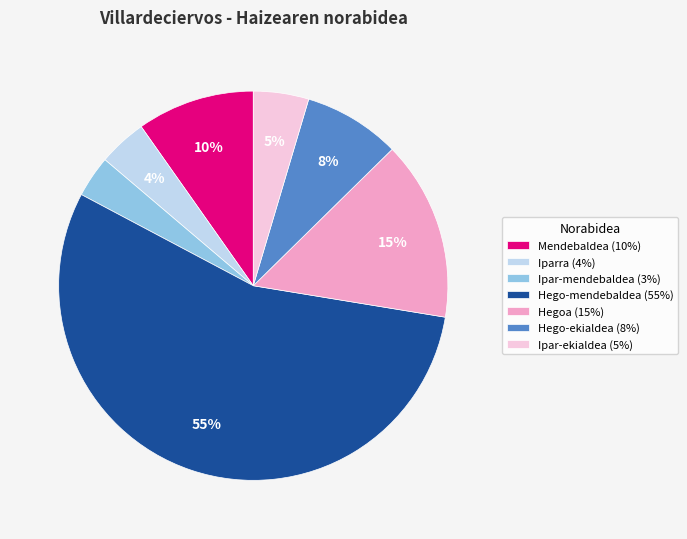

Is it true that Ipar-mendebaldea (3%) is 11% of the pie?

False